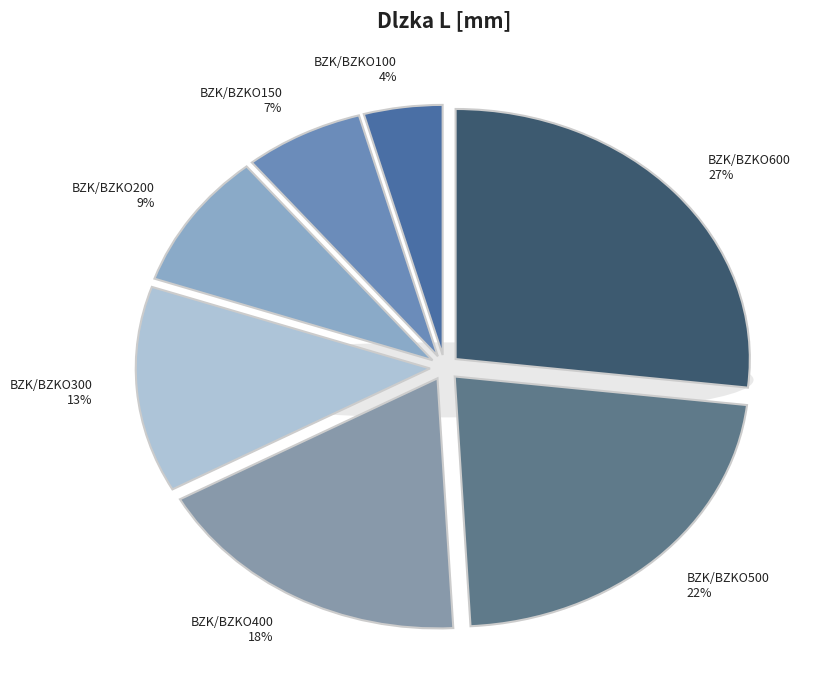

To the nearest percent, what is the difference between the largest and smallest slice percentages?

23%